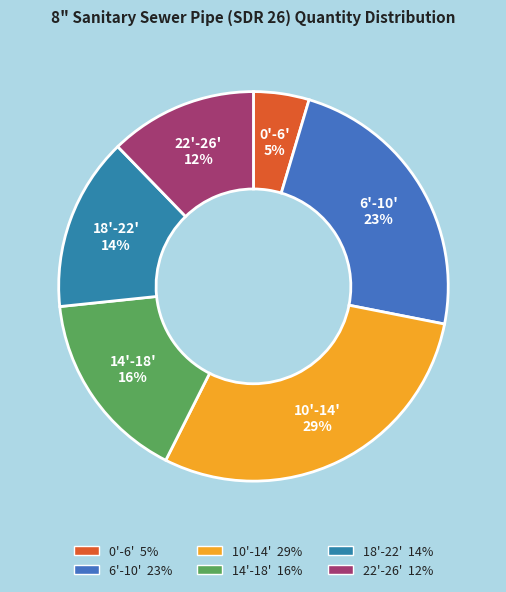

Rank the categories by value from lowest to highest.

0'-6', 22'-26', 18'-22', 14'-18', 6'-10', 10'-14'